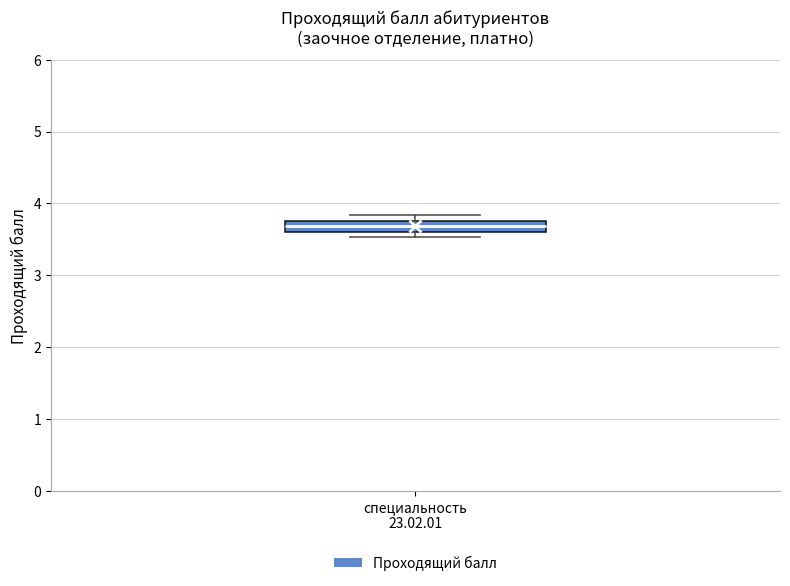

Transcribe this box plot: give where the median line is, the range the box spans, and where the two whiskers end, as read against the y-axis. The values are not printed on the chart, so give them approximately, as read against the axis.

median 3.7, box 3.6 to 3.8, whiskers 3.5 to 3.8 (above the box's upper edge)